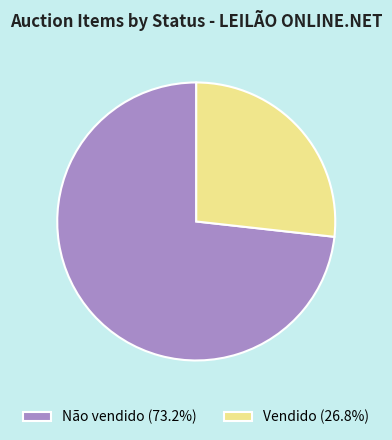

Rank the categories by value from lowest to highest.

Vendido, Não vendido